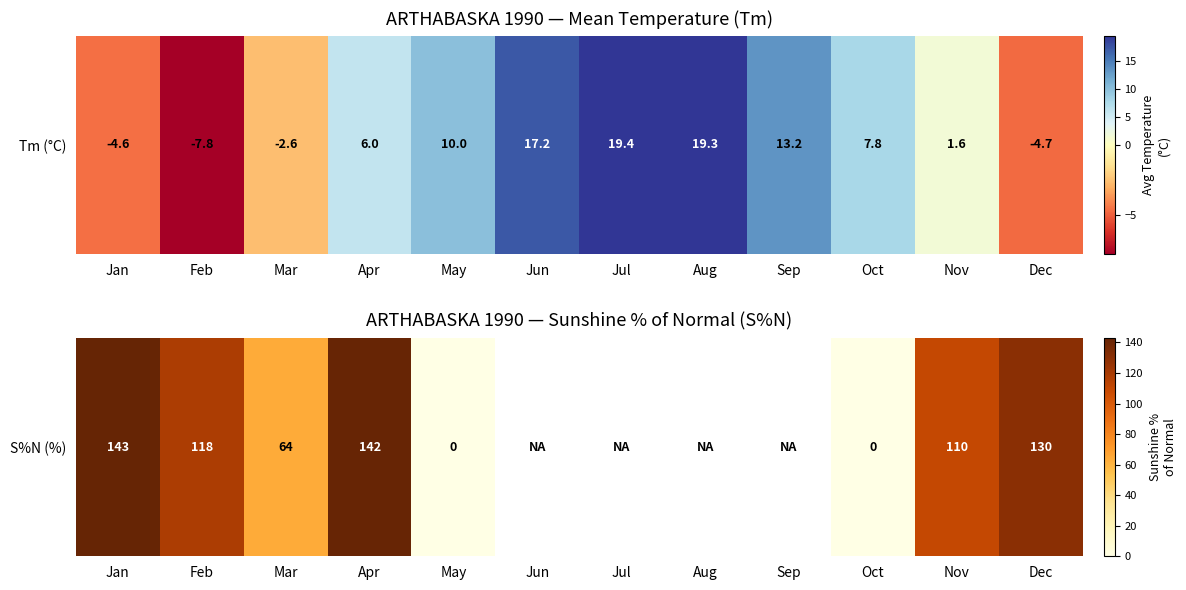

Rank the categories by value from lowest to highest.

May, Oct, Mar, Nov, Feb, Dec, Apr, Jan, Jun, Jul, Aug, Sep